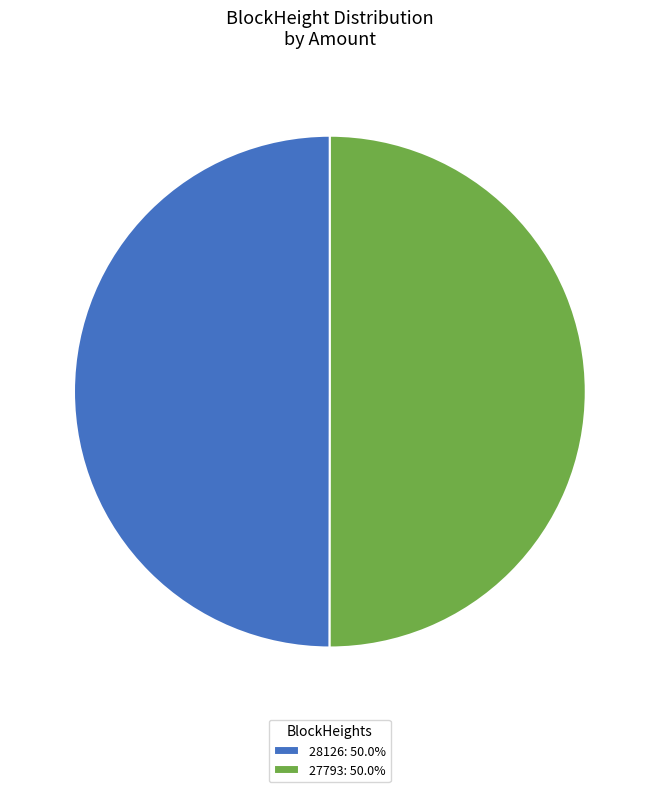

What is the ratio of the value at 28126: 50.0% to the value at 27793: 50.0%?

1.0